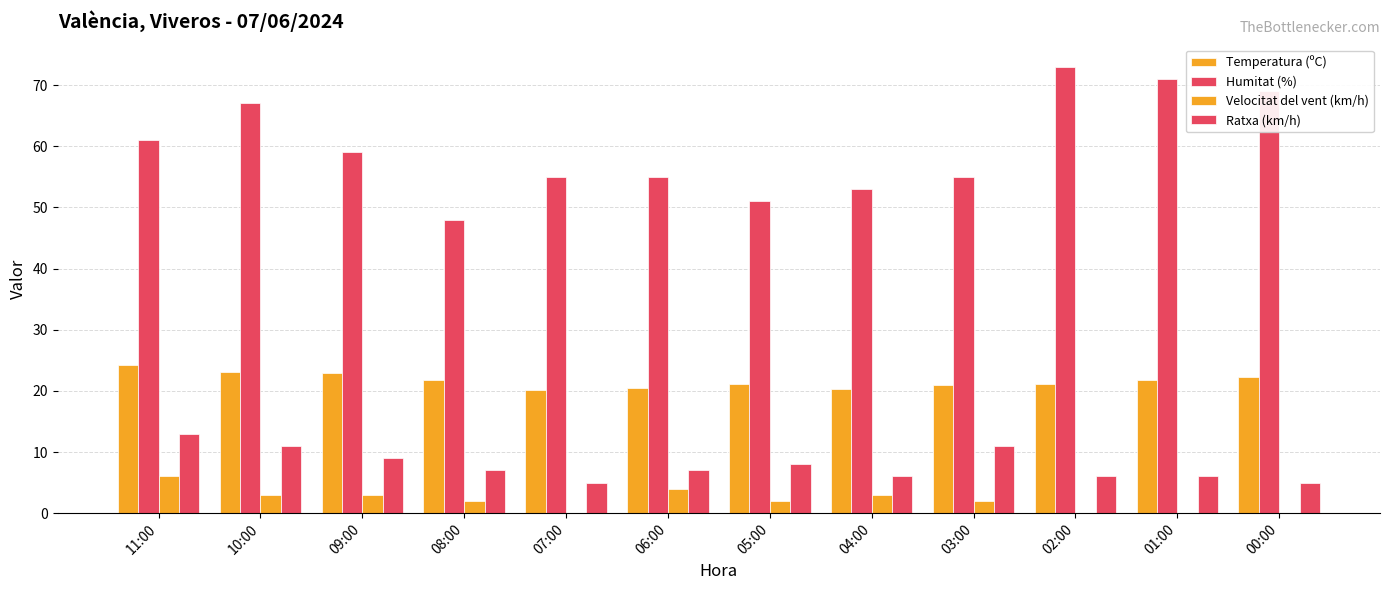

Count the number of data series in this chart.

4